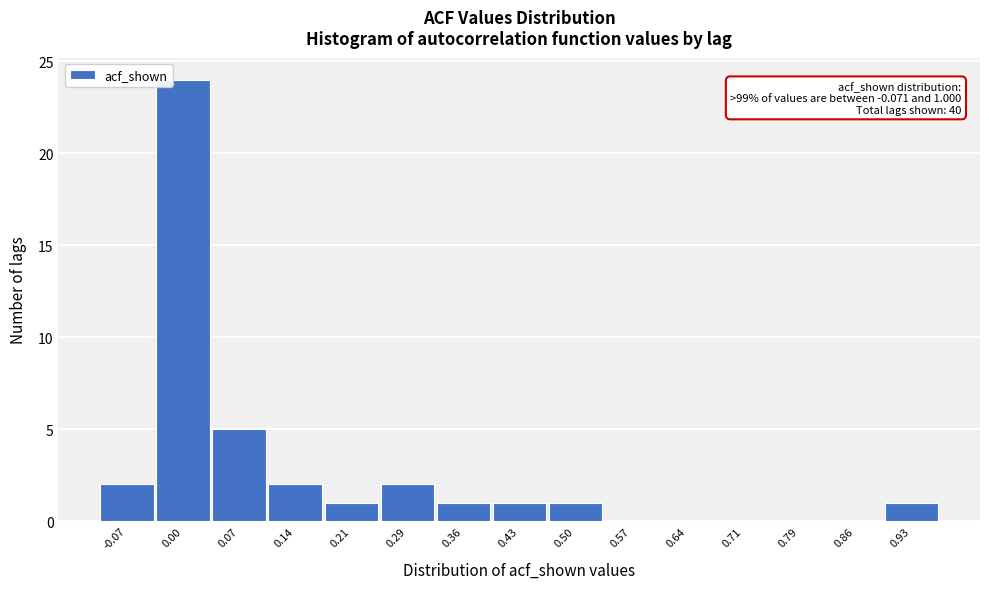

Reading right to left, extract all data points from this chart.

0.93=1	0.86=0	0.79=0	0.71=0	0.64=0	0.57=0	0.50=1	0.43=1	0.36=1	0.29=2	0.21=1	0.14=2	0.07=5	0.00=24	-0.07=2